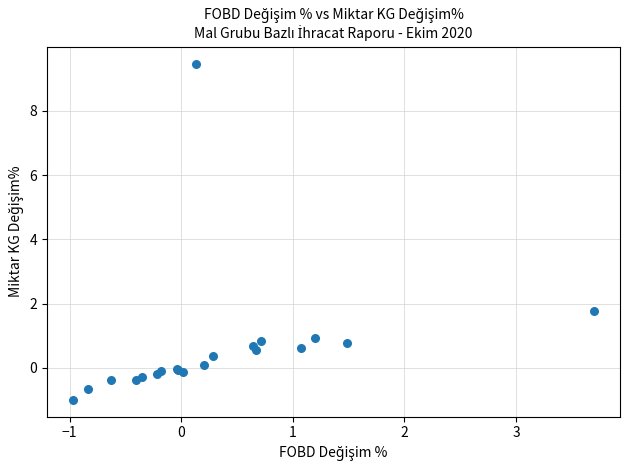

What Y value in the scatter plot is closest to 4?

1.8